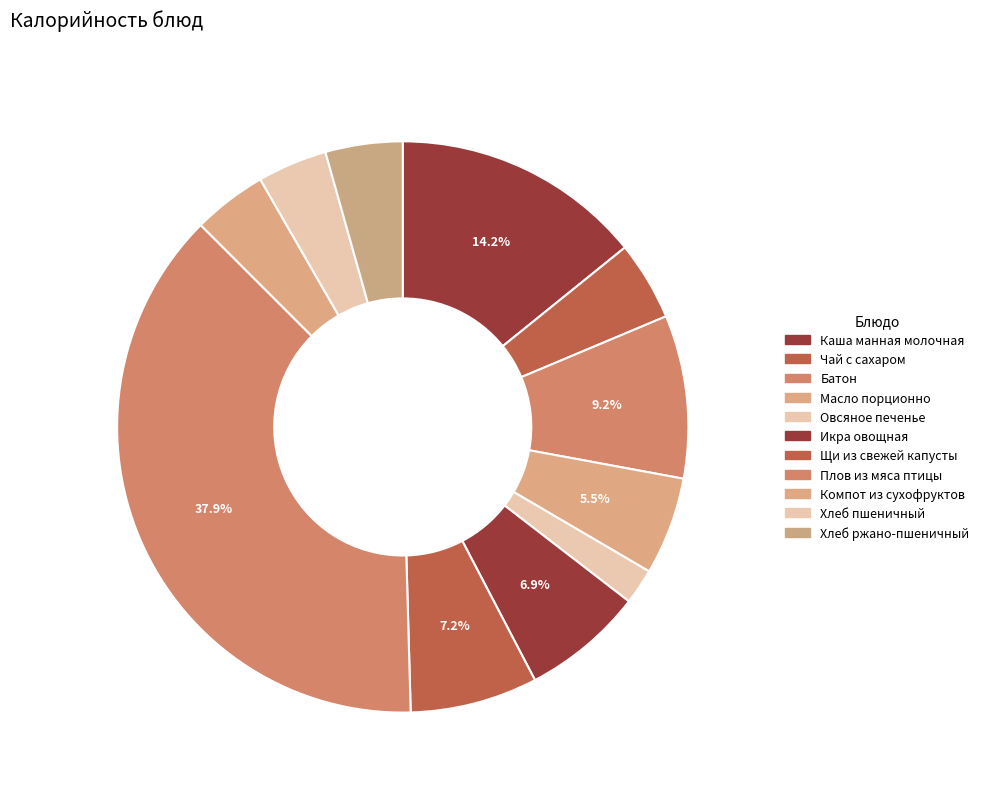

What is the smallest slice in the pie chart?

Овсяное печенье